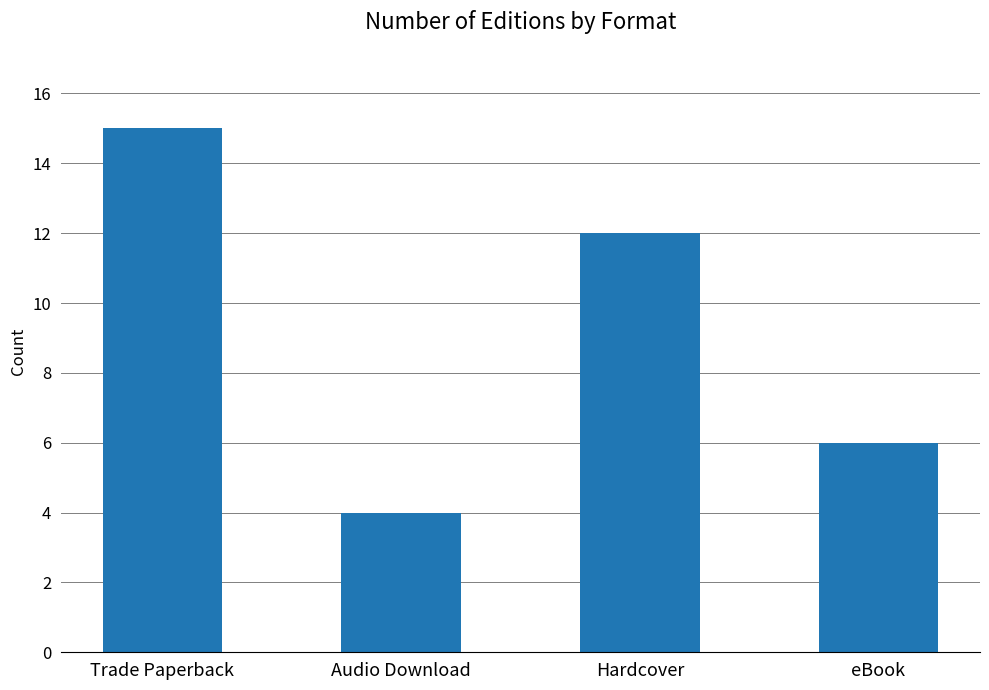

What is the change in value from Hardcover to eBook?

-6